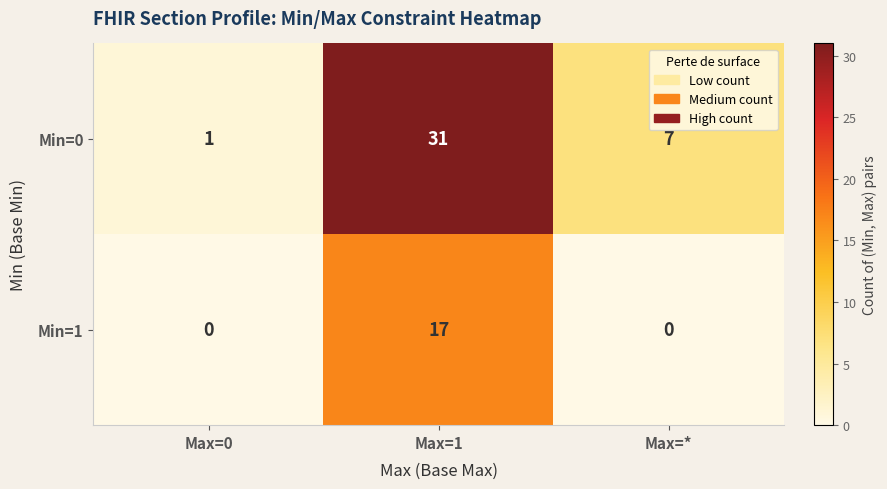

What is the maximum value shown in the chart?

31